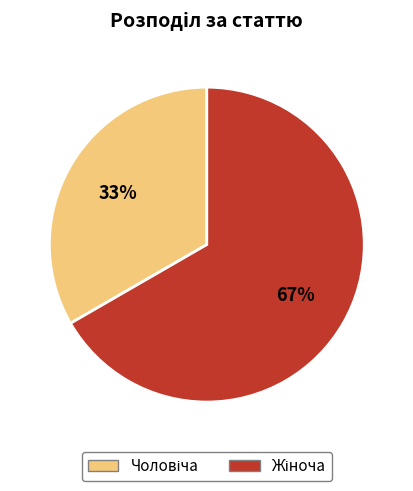

To the nearest percent, what is the average slice percentage?

50%